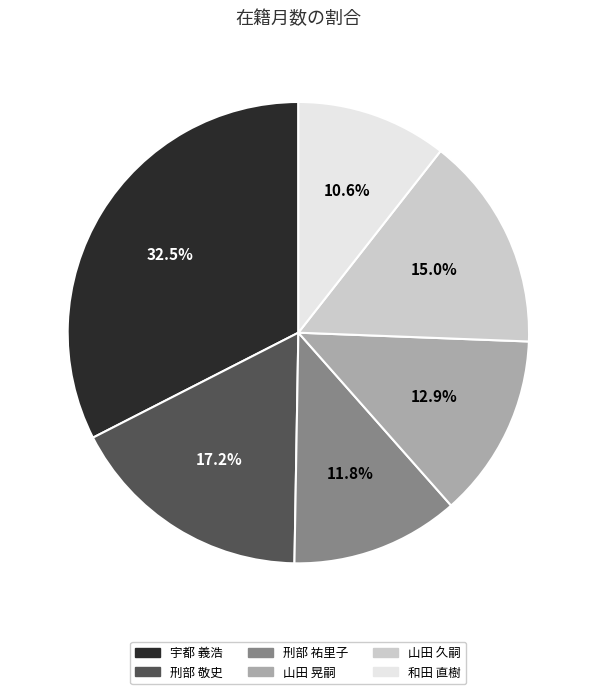

What is the smallest slice in the pie chart?

和田 直樹